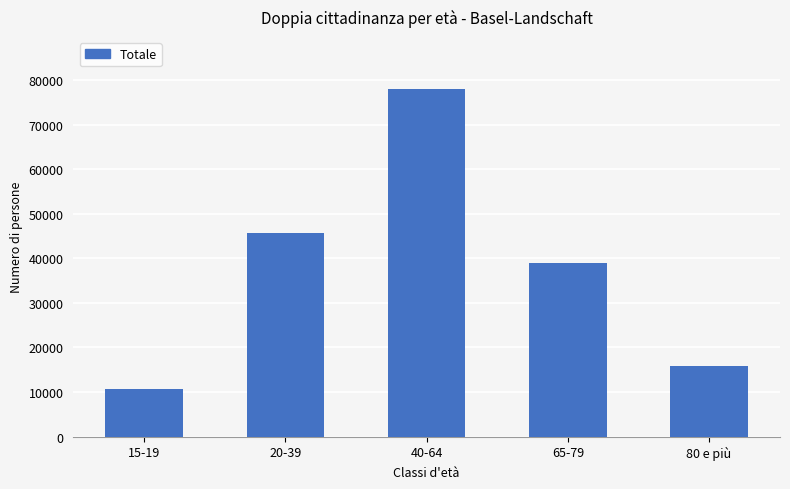

Reading right to left, list all the values displayed in this chart.

15784.9	38897.1	77995.6	45607.1	10690.4